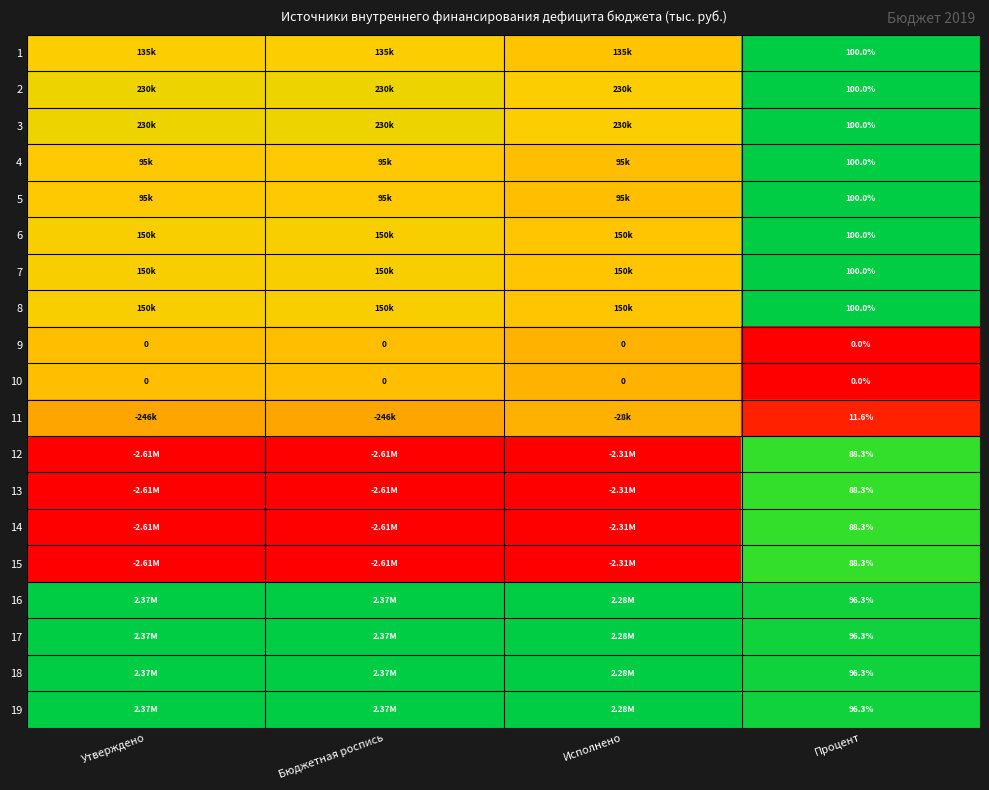

Is the value of 9 at Утверждено greater than the value of 6 at Процент?

No